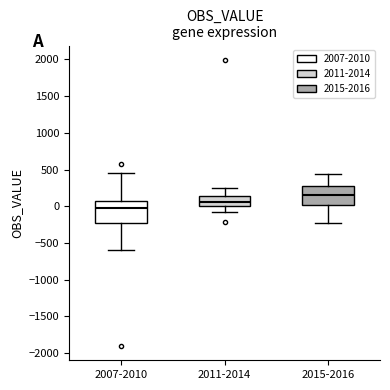

Which box's median line is the lowest?

2007-2010